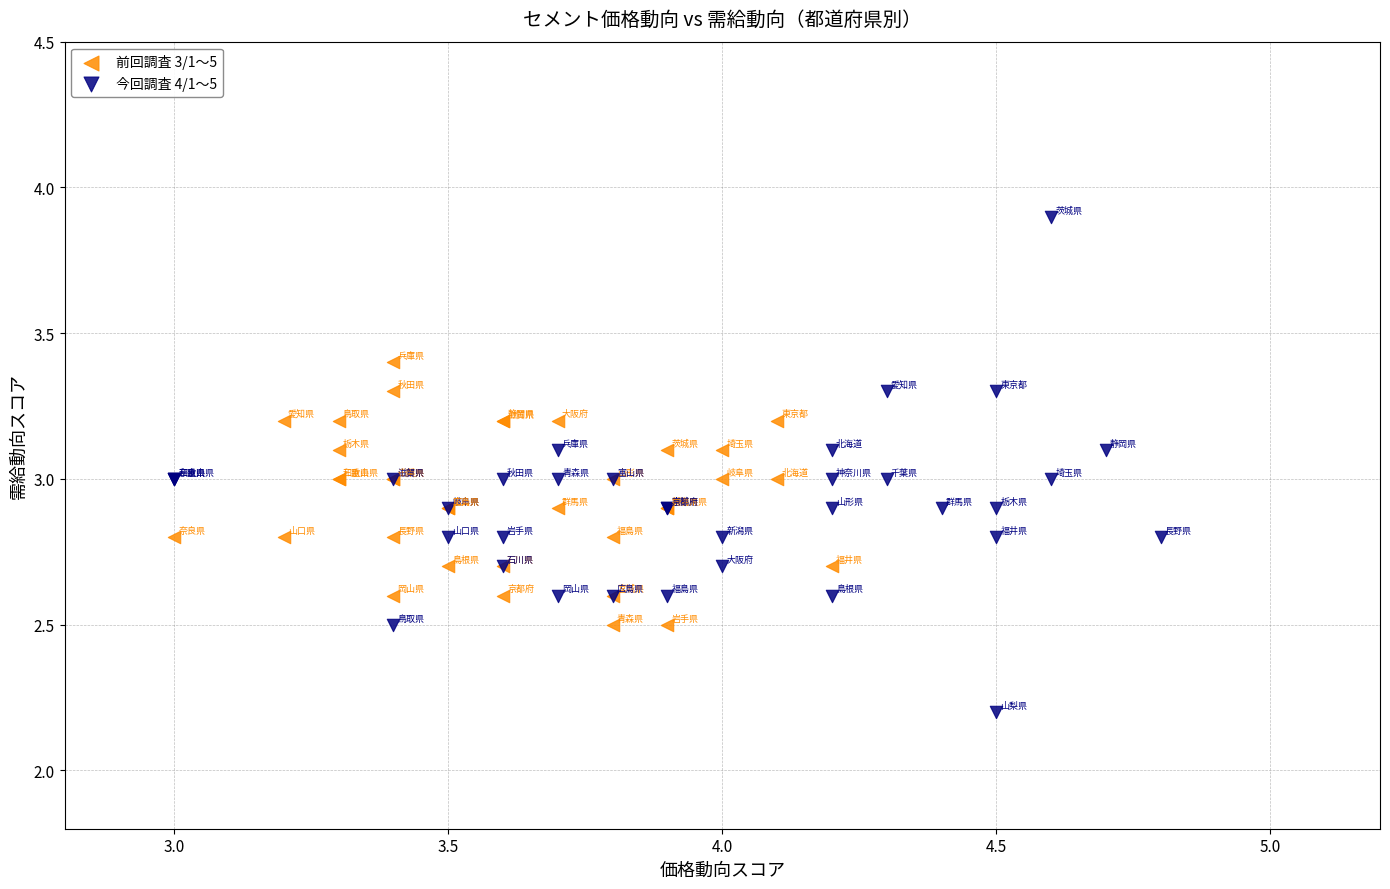

Which series reaches the maximum Y coordinate?

今回調査 4/1～5